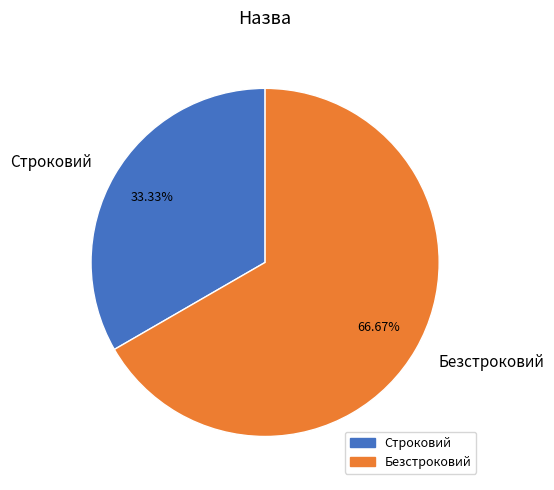

How much of the chart is everything except Строковий?

66.7%